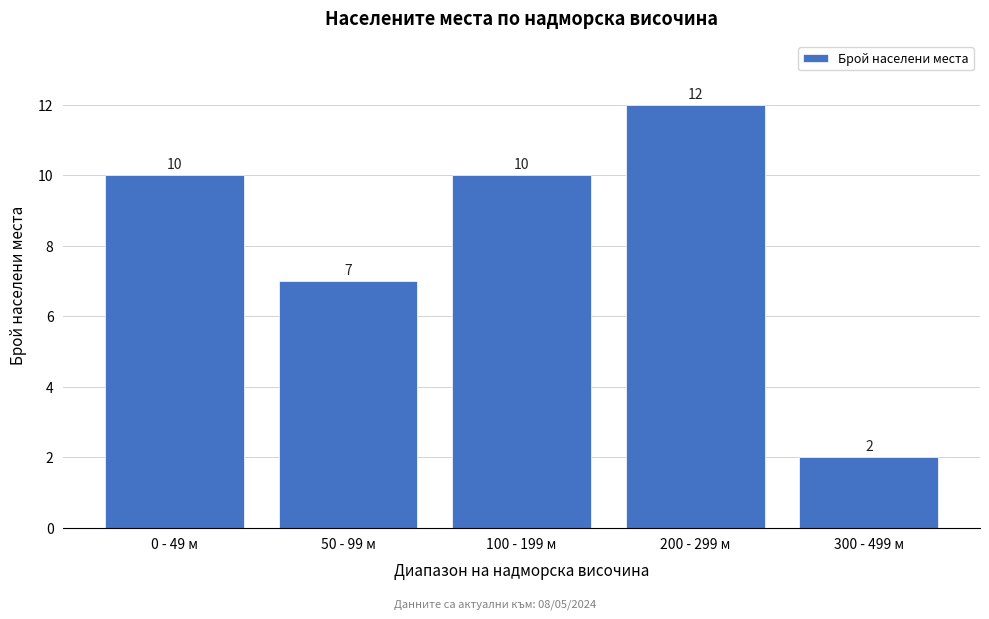

Reading left to right, what are all the values shown in this chart?

0 - 49 м=10	50 - 99 м=7	100 - 199 м=10	200 - 299 м=12	300 - 499 м=2